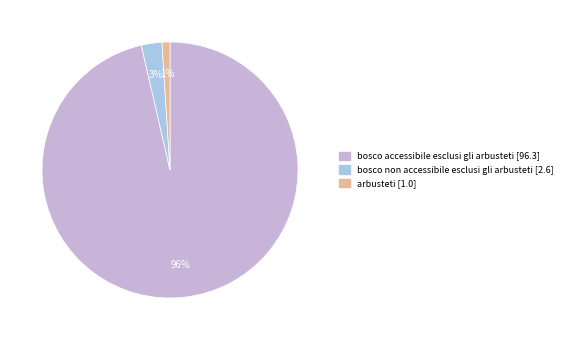

To the nearest percent, what is the difference between the largest and smallest slice percentages?

95%